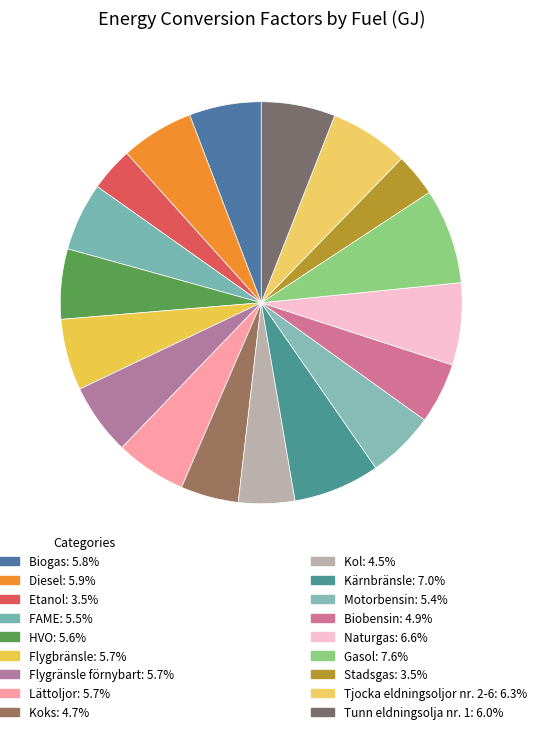

What is the largest slice in the pie chart?

Gasol